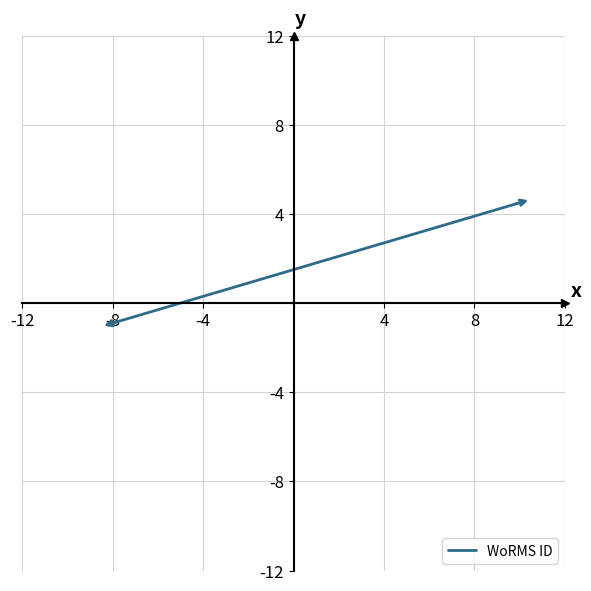

What is the maximum value shown in the chart?

4.5